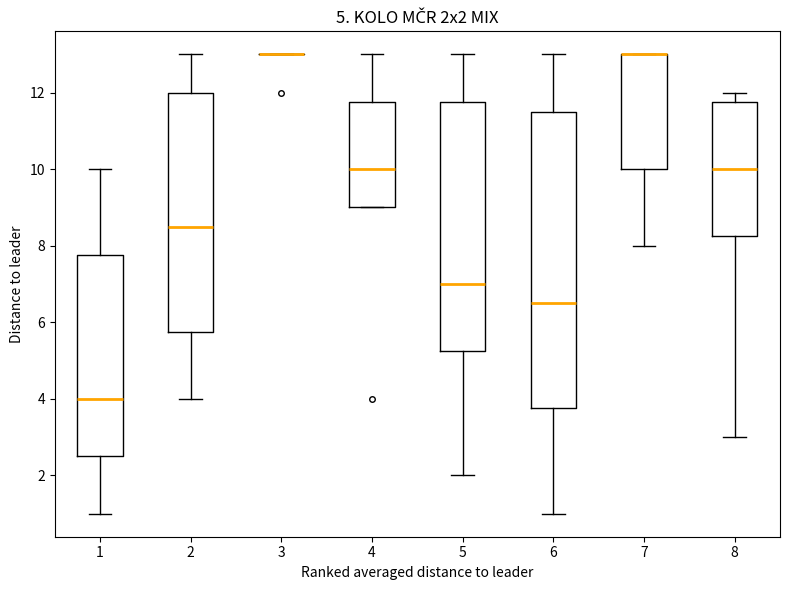

Comparing the boxes themselves (not the whiskers), which one is the tallest?

6